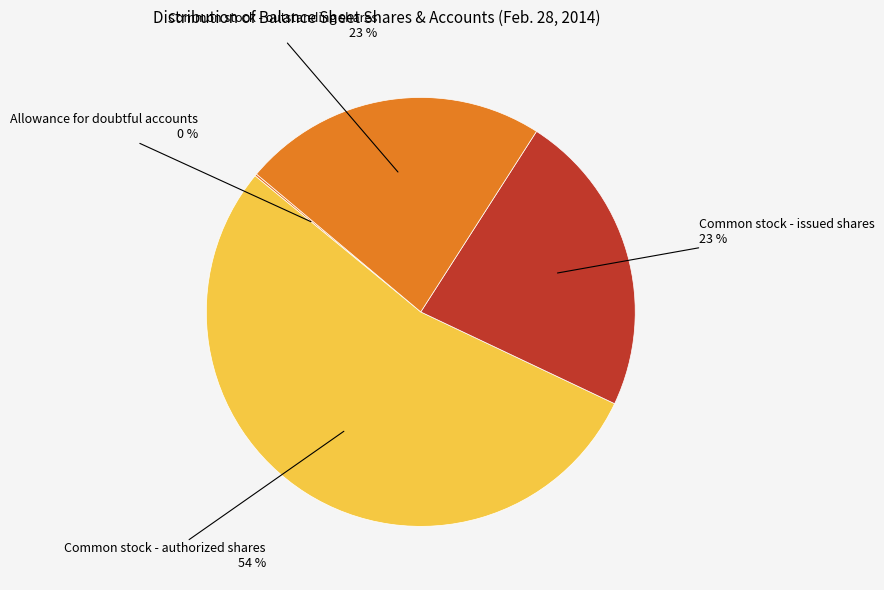

True or false: Common stock - issued shares accounts for 23% of the total.

True